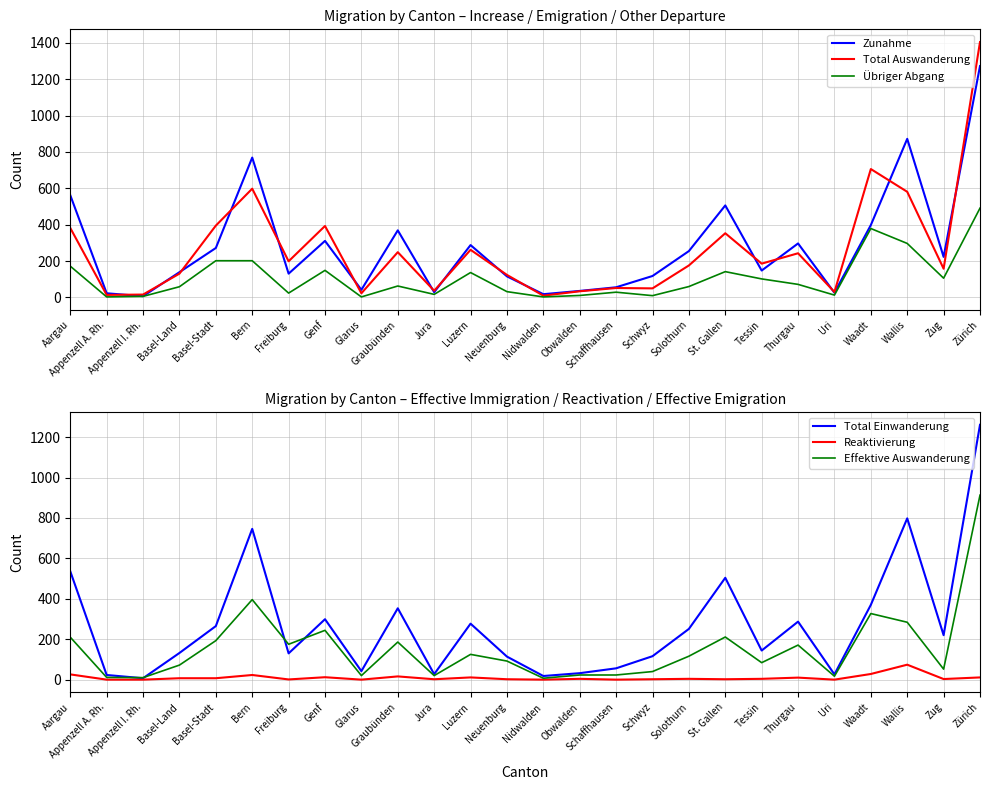

True or false: Übriger Abgang and Total Einwanderung intersect in this chart.

True